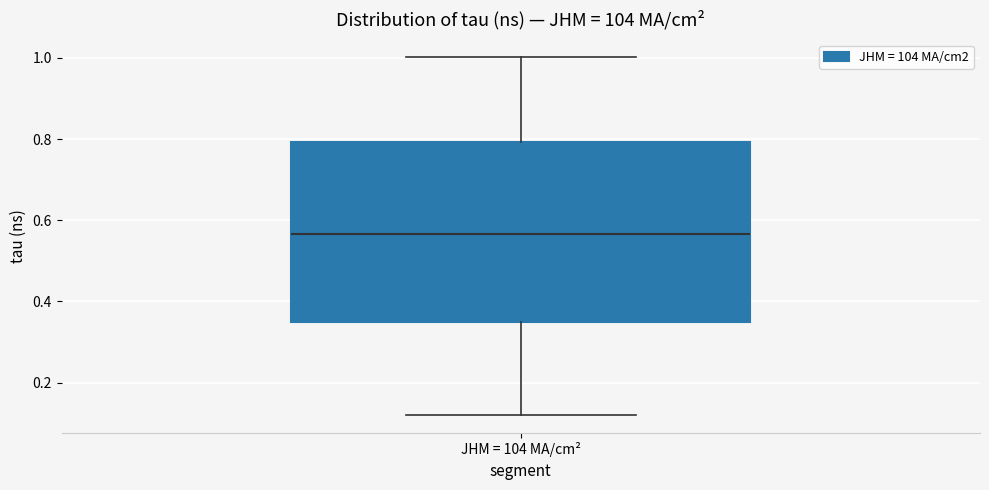

Where does the median line of the box for JHM = 104 MA/cm² sit on the y-axis? The values are not printed on the chart, so give them approximately, as read against the axis.

0.56